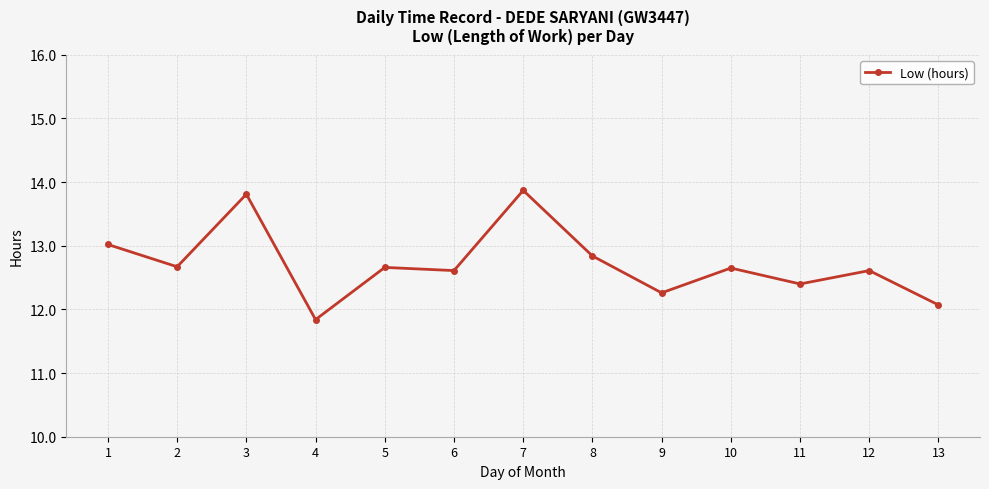

What is the sum of the values at 10 and 6?

25.3